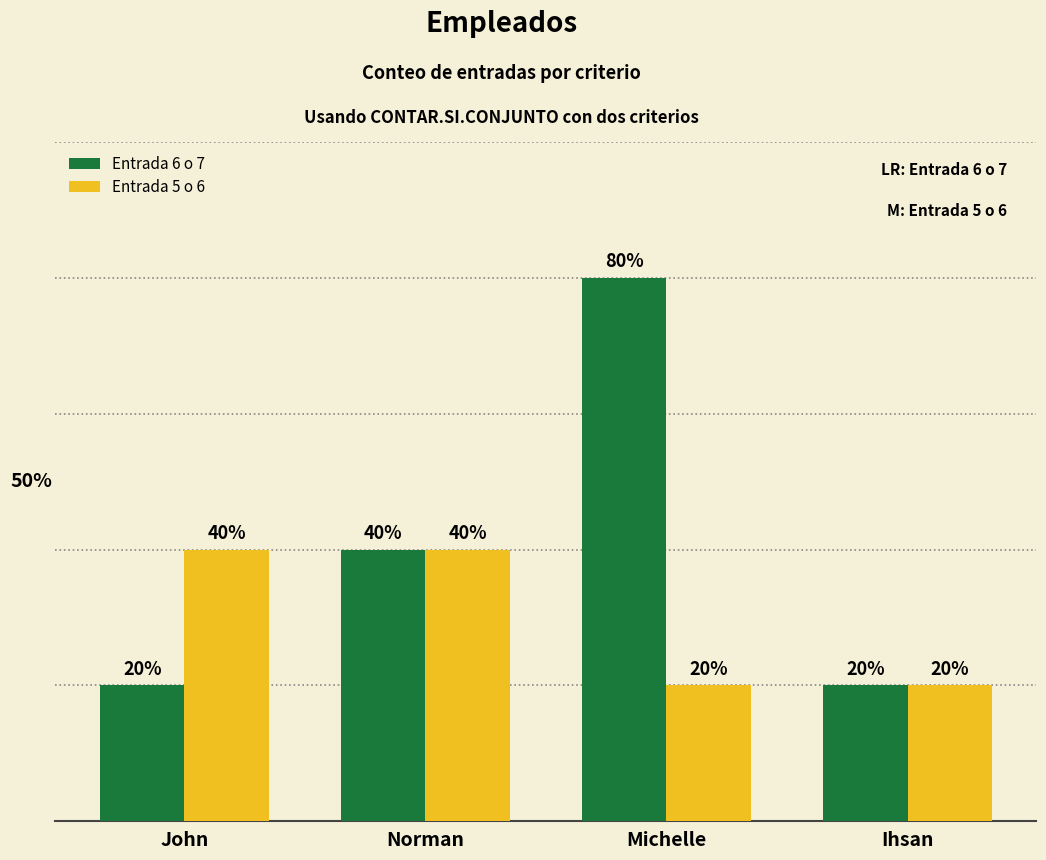

Is the value of Entrada 5 o 6 at Ihsan greater than the value of Entrada 6 o 7 at John?

No